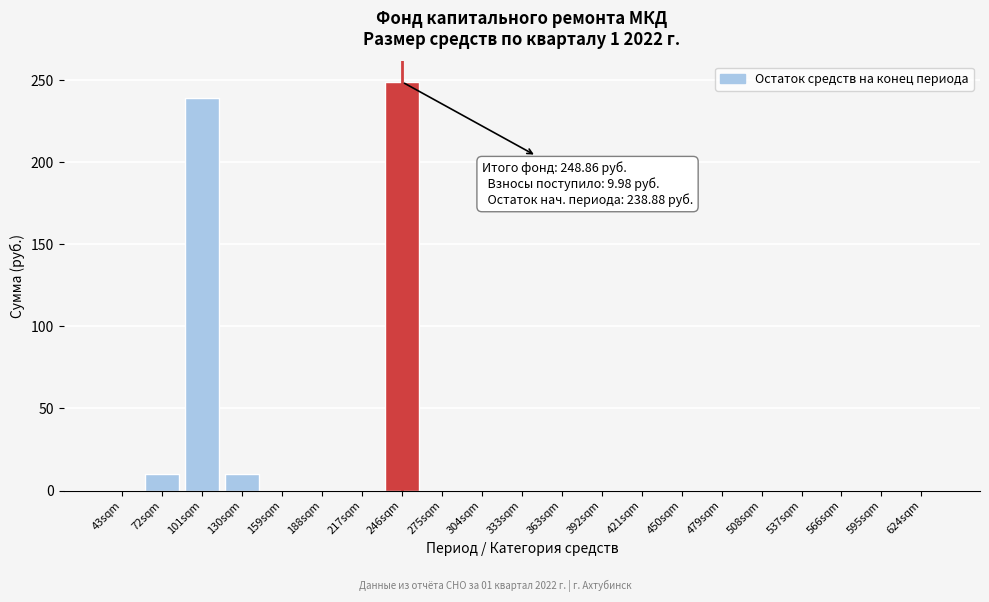

Reading left to right, list all the values displayed in this chart.

43sqm=0.0	72sqm=10.0	101sqm=238.9	130sqm=10.0	159sqm=0.0	188sqm=0.0	217sqm=0.0	246sqm=248.9	275sqm=0.0	304sqm=0.0	333sqm=0.0	363sqm=0.0	392sqm=0.0	421sqm=0.0	450sqm=0.0	479sqm=0.0	508sqm=0.0	537sqm=0.0	566sqm=0.0	595sqm=0.0	624sqm=0.0